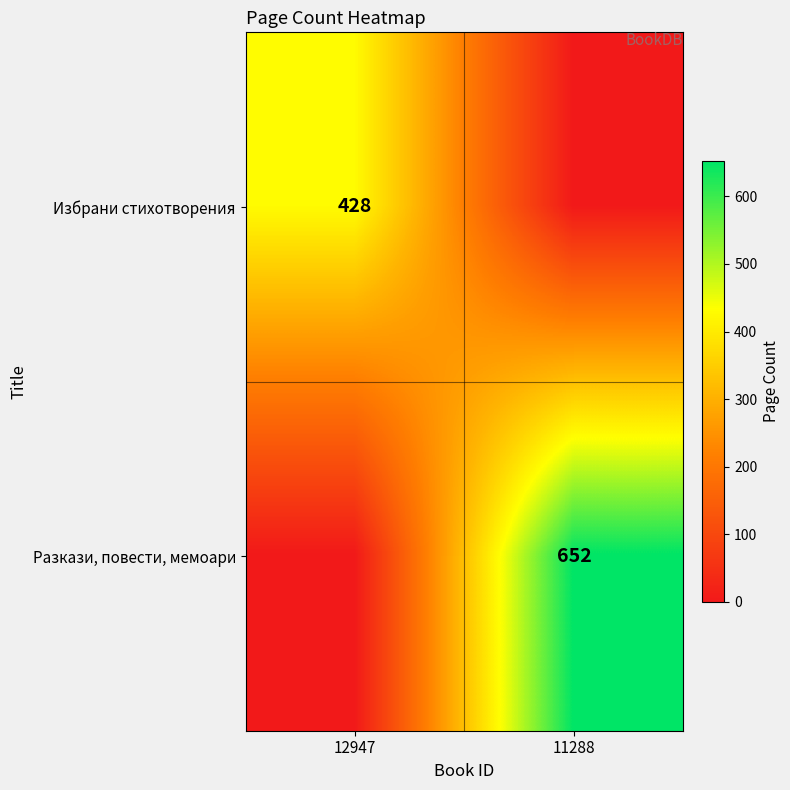

True or false: Разкази, повести, мемоари has a value of 652 at 11288.

True